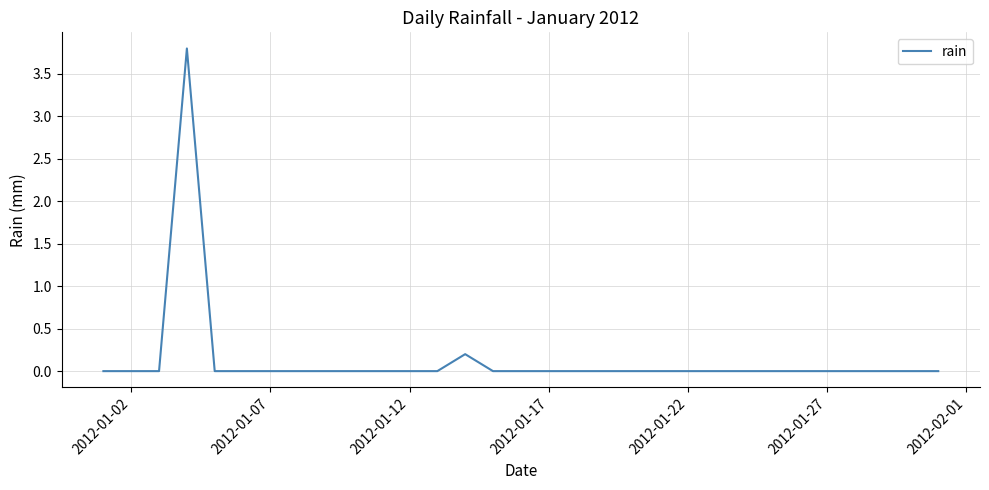

What is the maximum value shown in the chart?

3.8